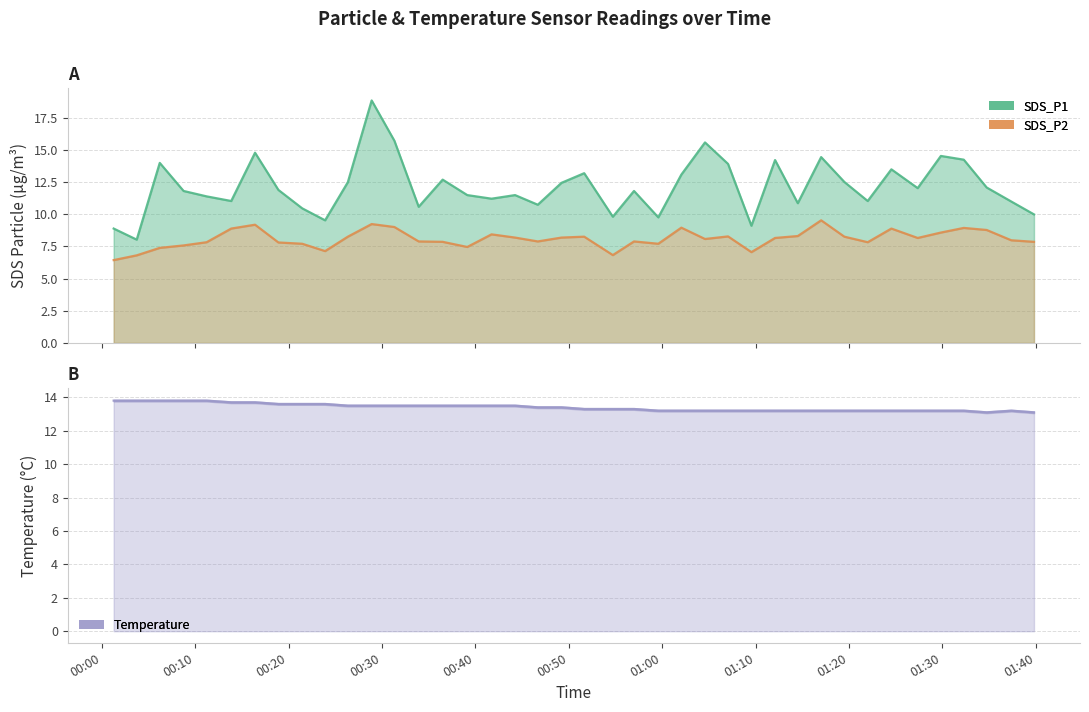

Does the chart have visible grid lines?

Yes